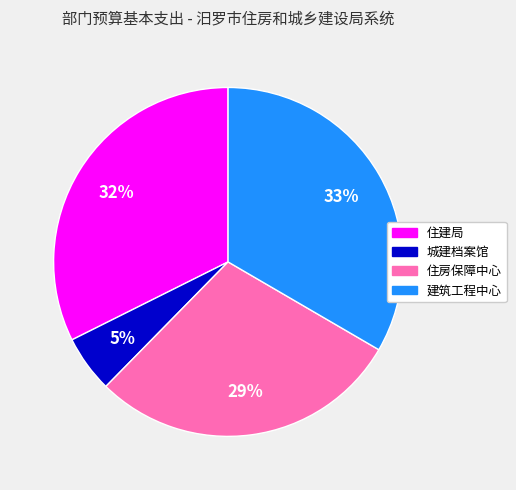

How many segments does this pie chart have?

4